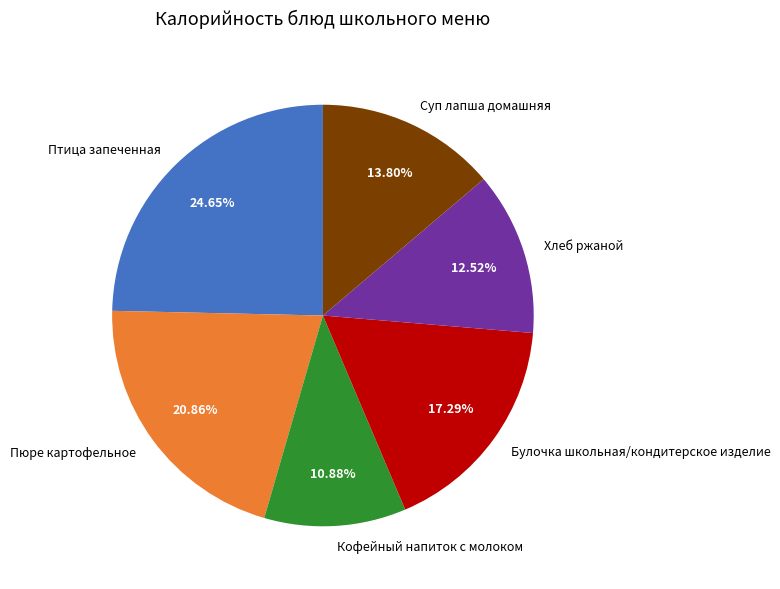

Does Кофейный напиток с молоком represent more than half of the total?

No